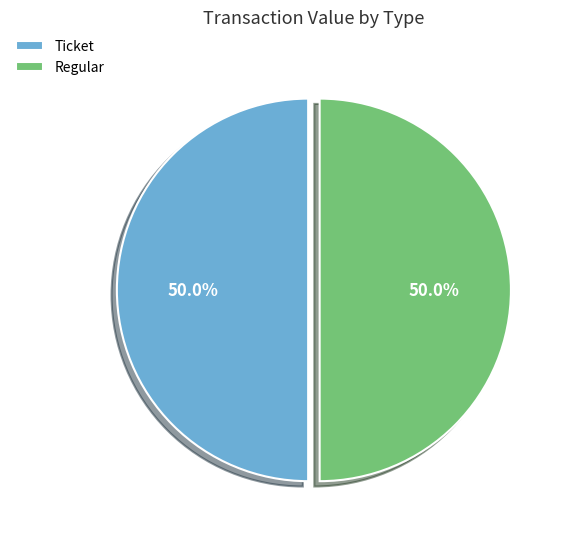

What is the ratio of the value at Regular to the value at Ticket?

1.0